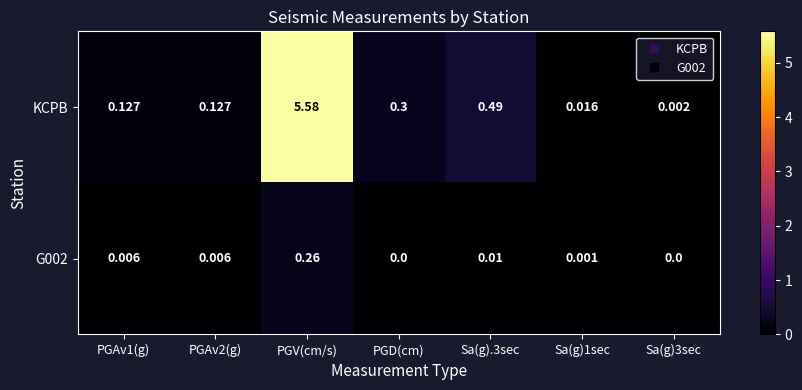

Which series changed the most between PGV(cm/s) and PGD(cm)?

KCPB